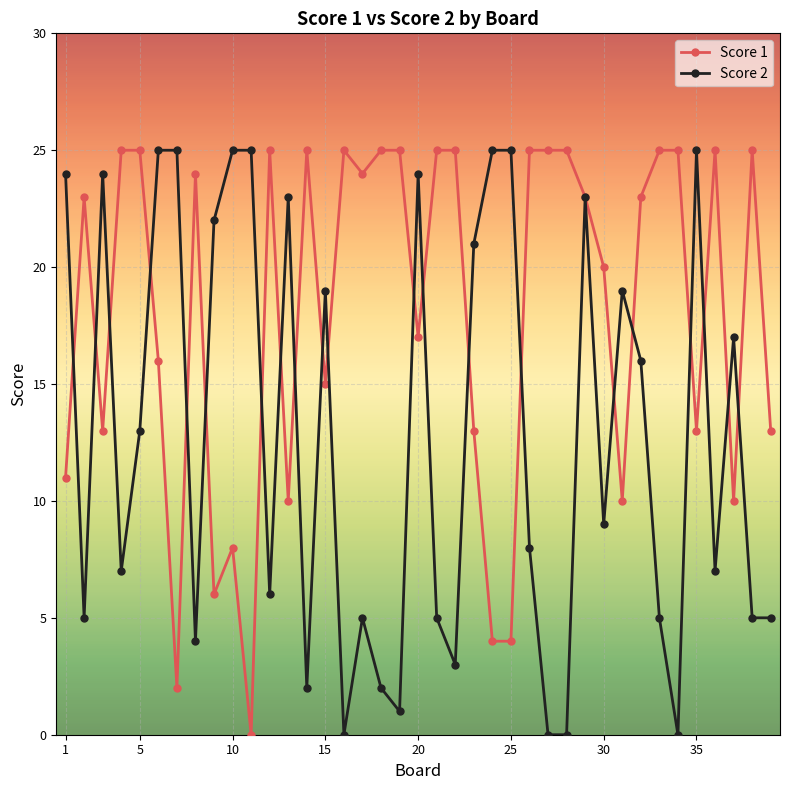

List the series in order of their overall mean, highest first.

Score 1, Score 2